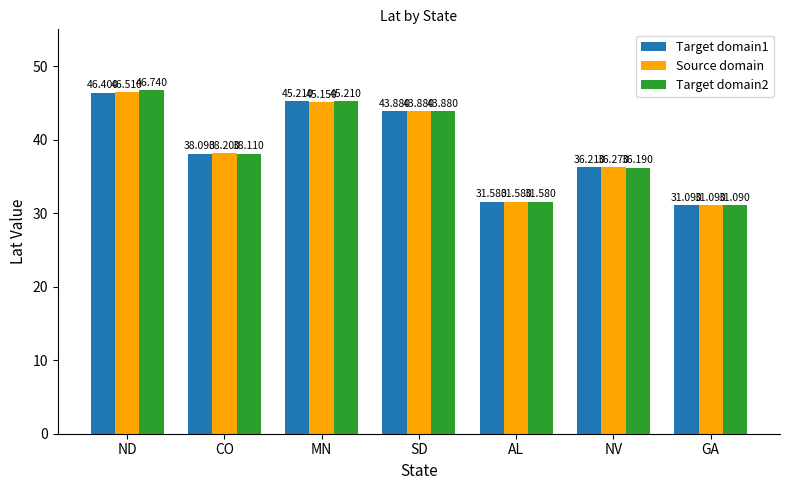

What is the difference between the maximum and minimum values in the Target domain1 series?

15.3